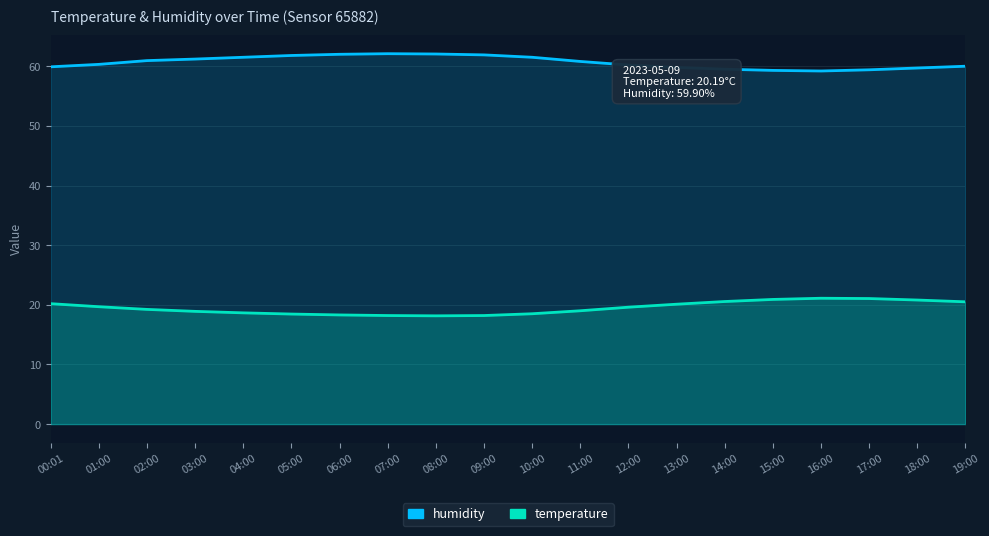

In humidity, how many points are lower than both neighbors (excluding endpoints)?

1